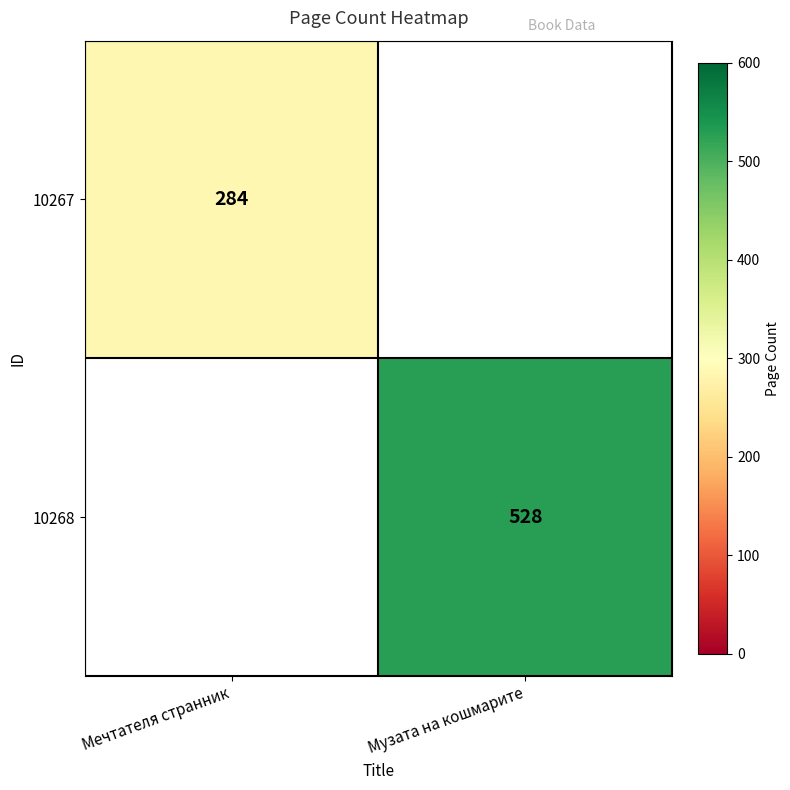

Which has a higher value, Мечтателя странник or Музата на кошмарите?

Музата на кошмарите